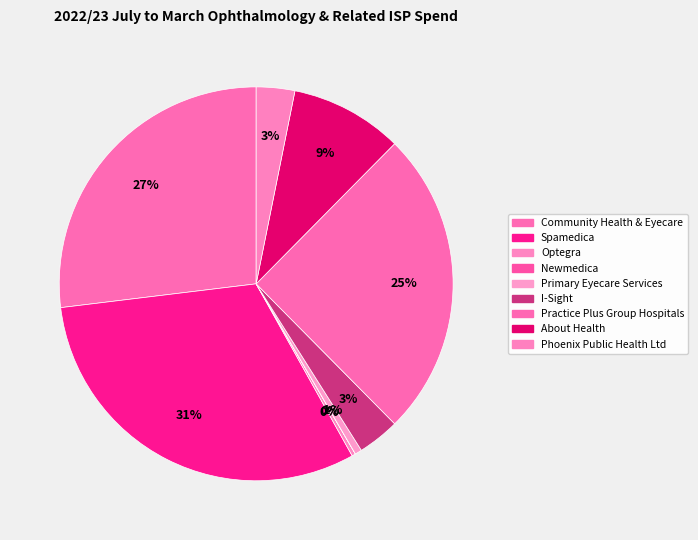

Which has a higher value, Practice Plus Group Hospitals or Primary Eyecare Services?

Practice Plus Group Hospitals